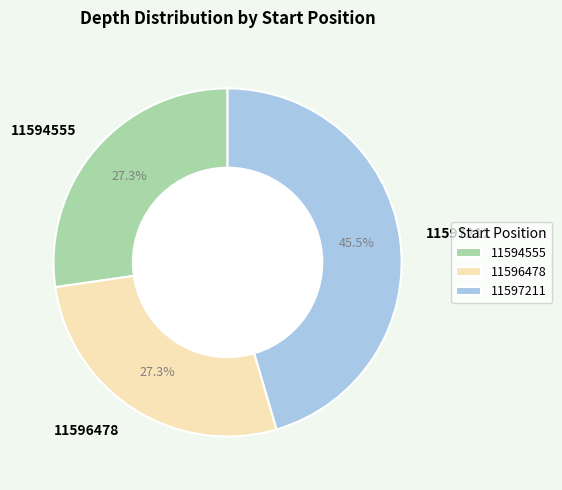

Does 11596478 account for over 50% of the chart?

No